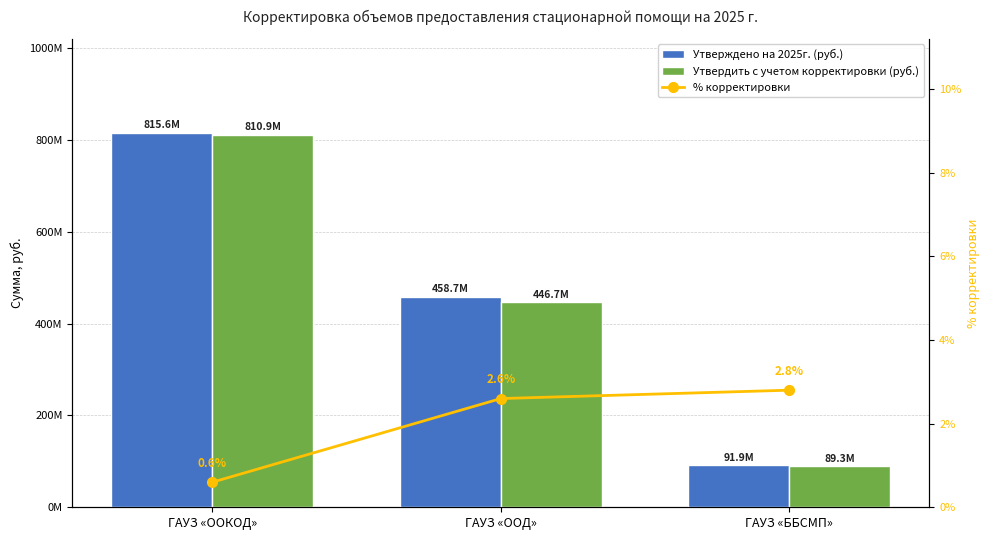

How many data points in Утвердить с учетом корректировки (руб.) are less than 446652060?

1